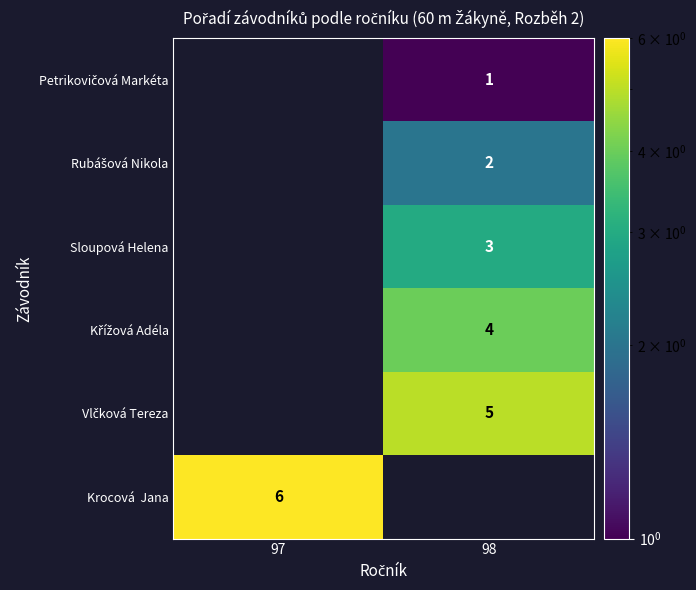

What is the total value across all series at 98?

15